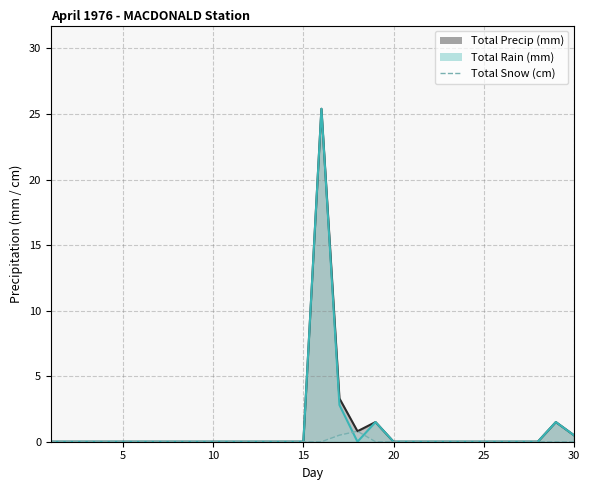

Reading right to left, what are all the values shown in this chart?

Total Precip (mm): 30=0.5	29=1.5	28=0.0	27=0.0	26=0.0	25=0.0	24=0.0	23=0.0	22=0.0	21=0.0	20=0.0	19=1.5	18=0.8	17=3.3	16=25.4	15=0.0	14=0.0	13=0.0	12=0.0	11=0.0	10=0.0	9=0.0	8=0.0	7=0.0	6=0.0	5=0.0	4=0.0	3=0.0	2=0.0	1=0.0
Total Rain (mm): 30=0.5	29=1.5	28=0.0	27=0.0	26=0.0	25=0.0	24=0.0	23=0.0	22=0.0	21=0.0	20=0.0	19=1.5	18=0.0	17=2.8	16=25.4	15=0.0	14=0.0	13=0.0	12=0.0	11=0.0	10=0.0	9=0.0	8=0.0	7=0.0	6=0.0	5=0.0	4=0.0	3=0.0	2=0.0	1=0.0
Total Snow (cm): 30=0.0	29=0.0	28=0.0	27=0.0	26=0.0	25=0.0	24=0.0	23=0.0	22=0.0	21=0.0	20=0.0	19=0.0	18=0.8	17=0.5	16=0.0	15=0.0	14=0.0	13=0.0	12=0.0	11=0.0	10=0.0	9=0.0	8=0.0	7=0.0	6=0.0	5=0.0	4=0.0	3=0.0	2=0.0	1=0.0